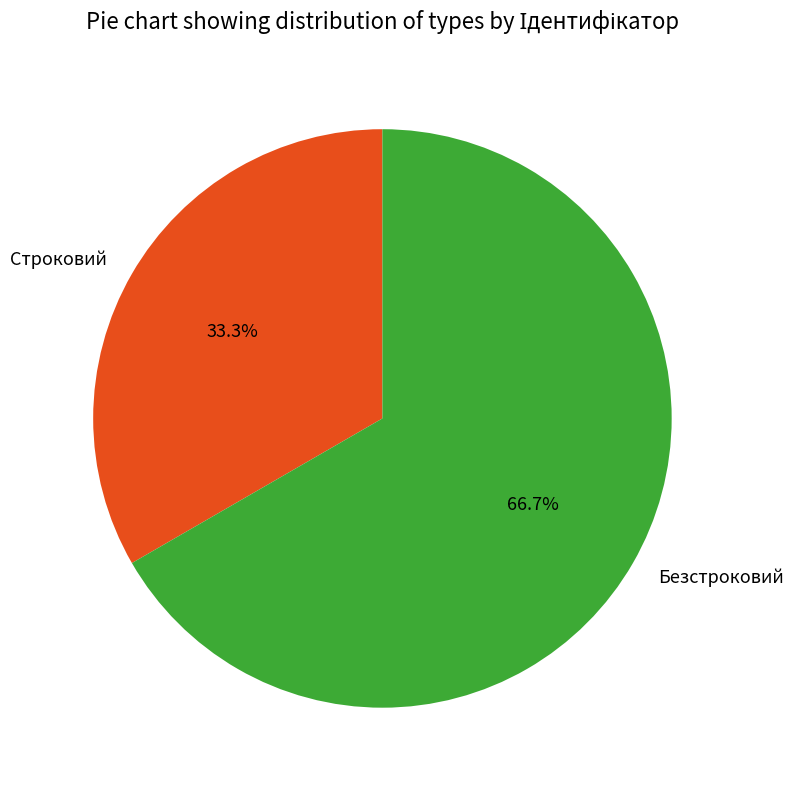

How many slices are in this pie chart?

2